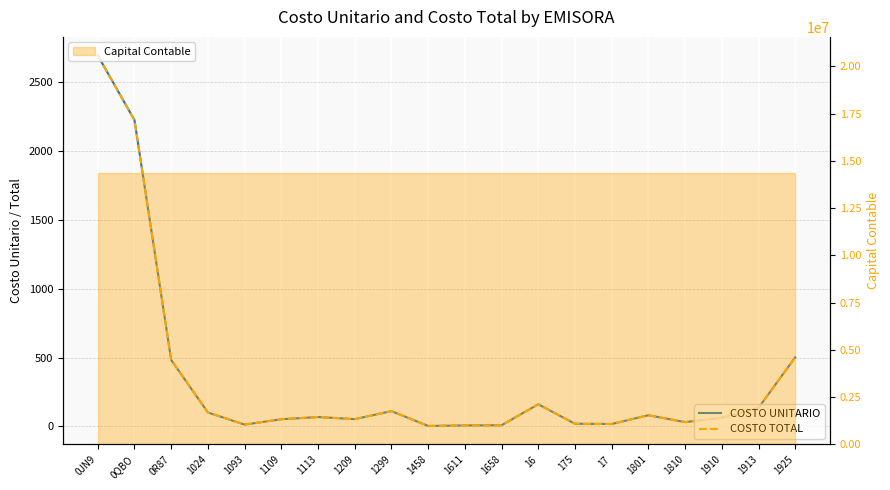

What position from the right is 1658?

9